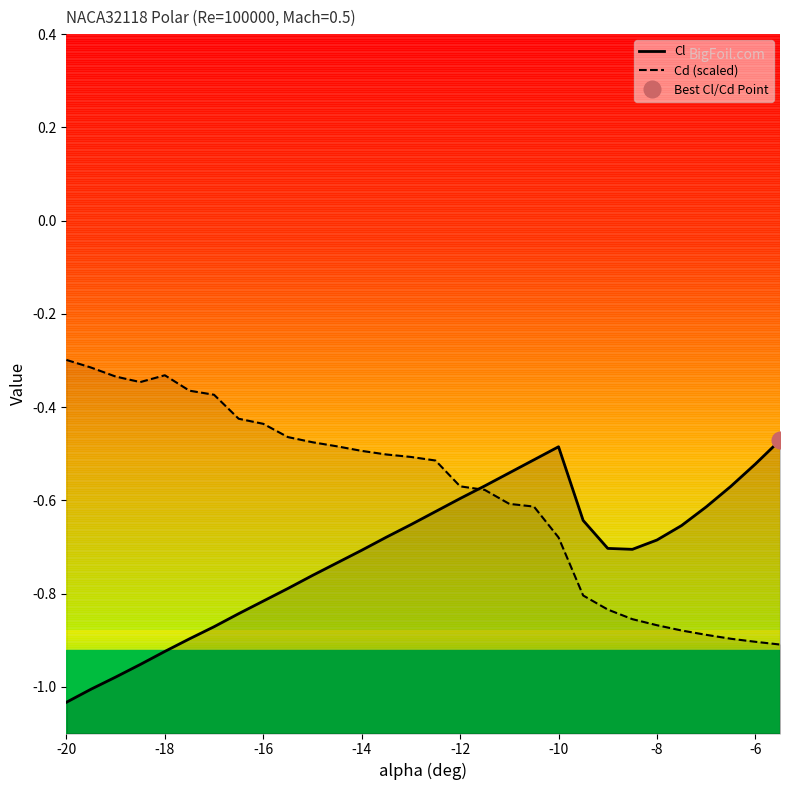

How many intersections are there between Cl and Cd (scaled)?

1